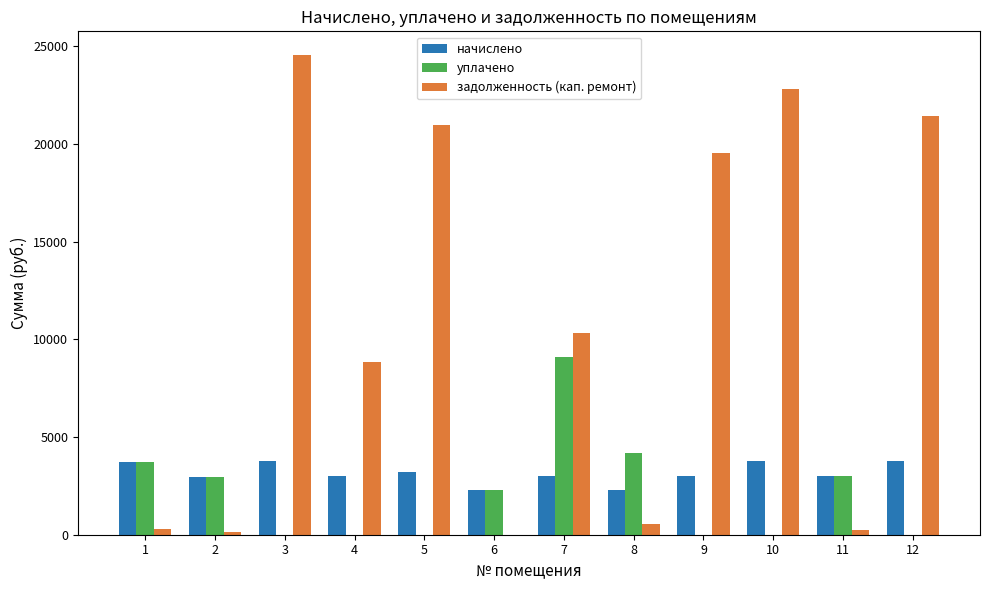

Count the number of data series in this chart.

3